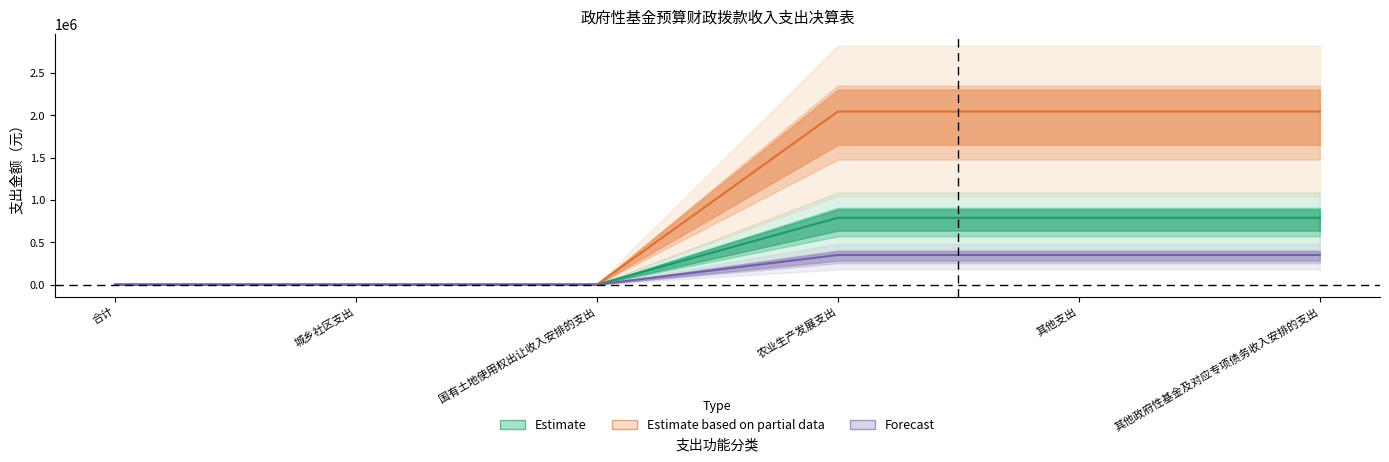

How many positive values does the Estimate based on partial data series have?

3